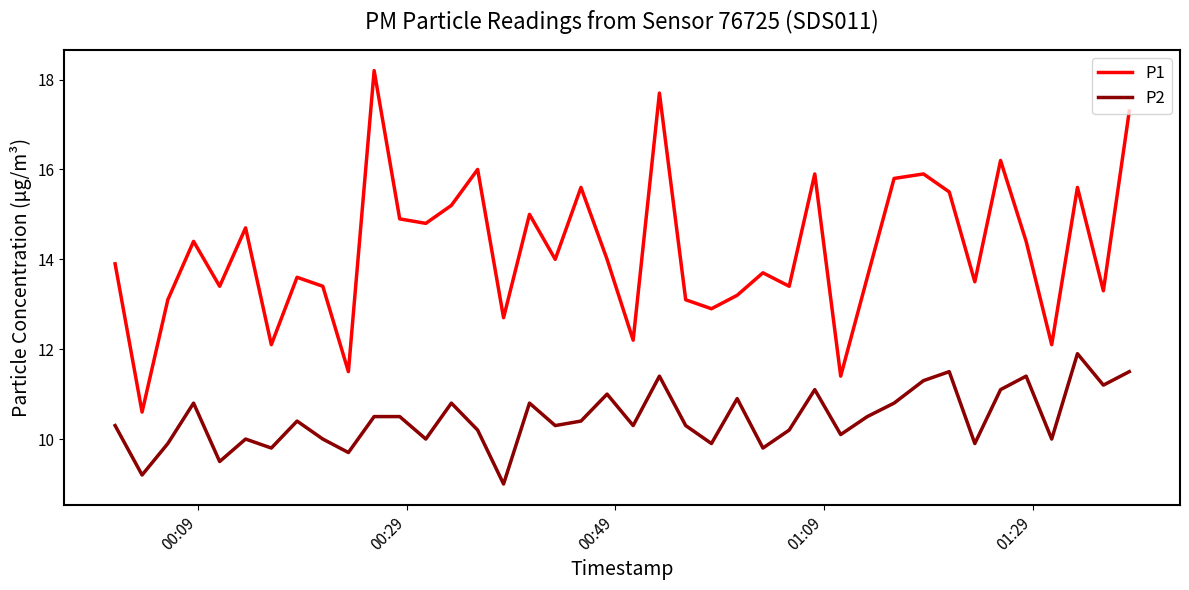

What is the highest value of the P1 series?

18.2